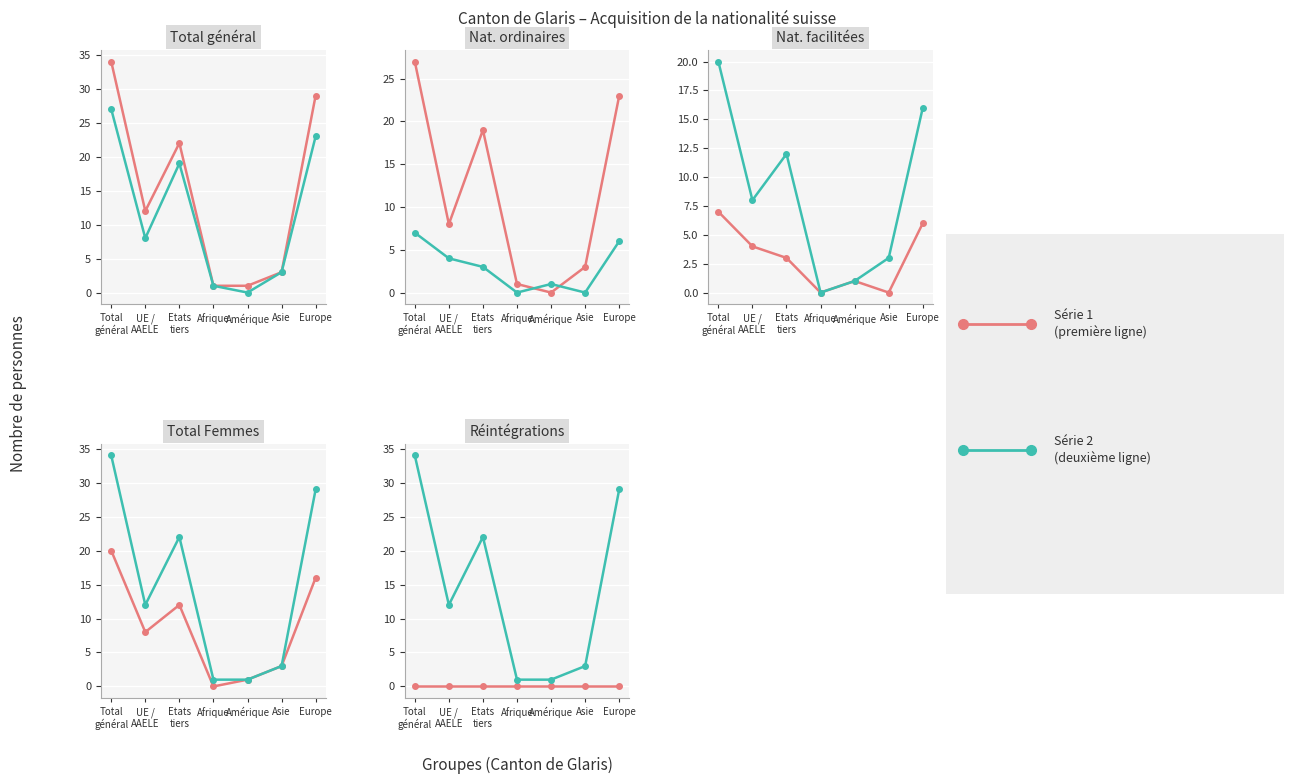

True or false: Nat. ordinaires (Total) and Nat. facilitées (Total) cross at least once.

True